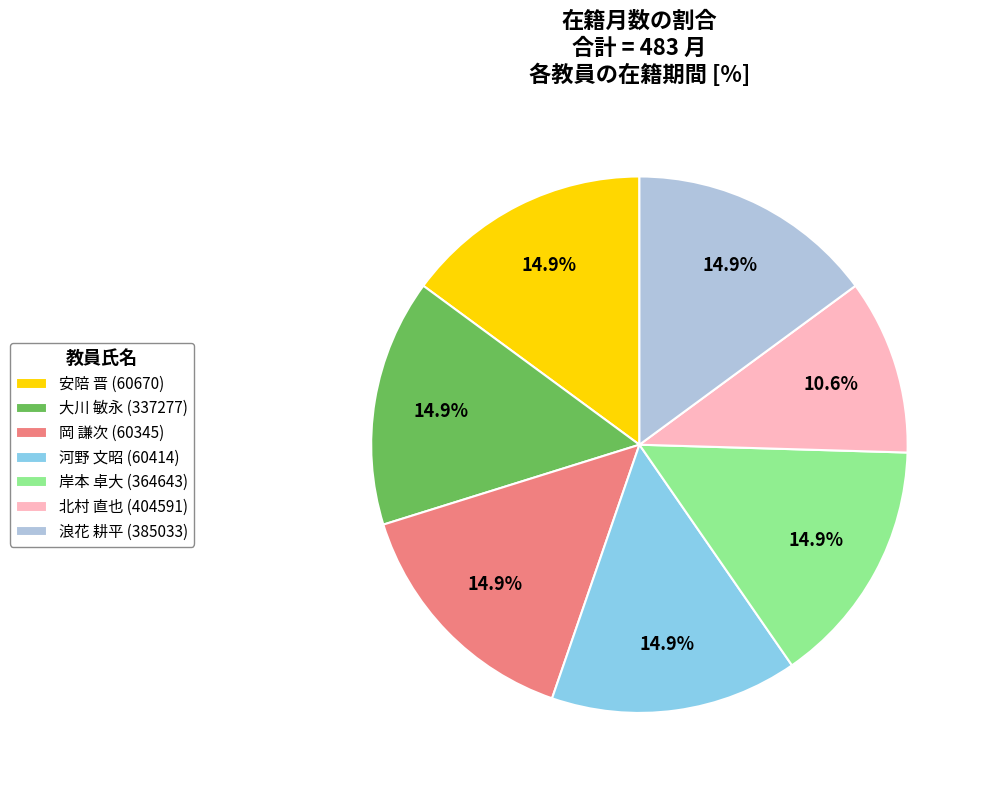

How many slices are in this pie chart?

7